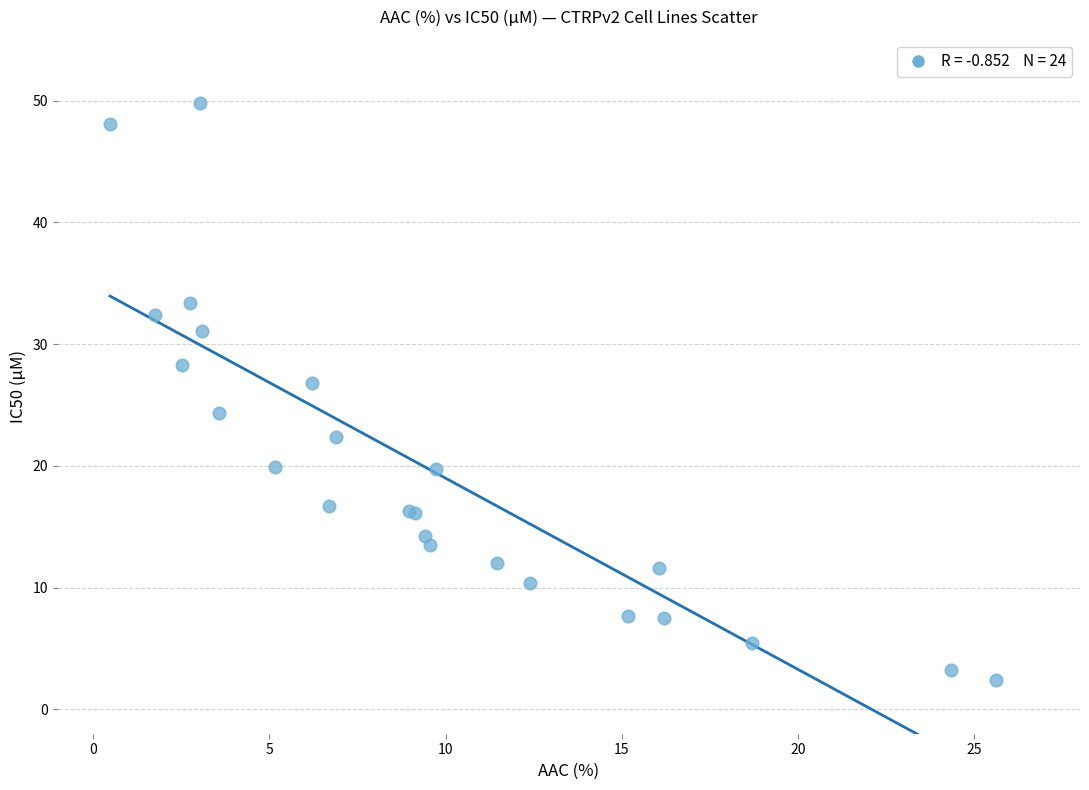

What Y value in the scatter plot is closest to 26?

26.8